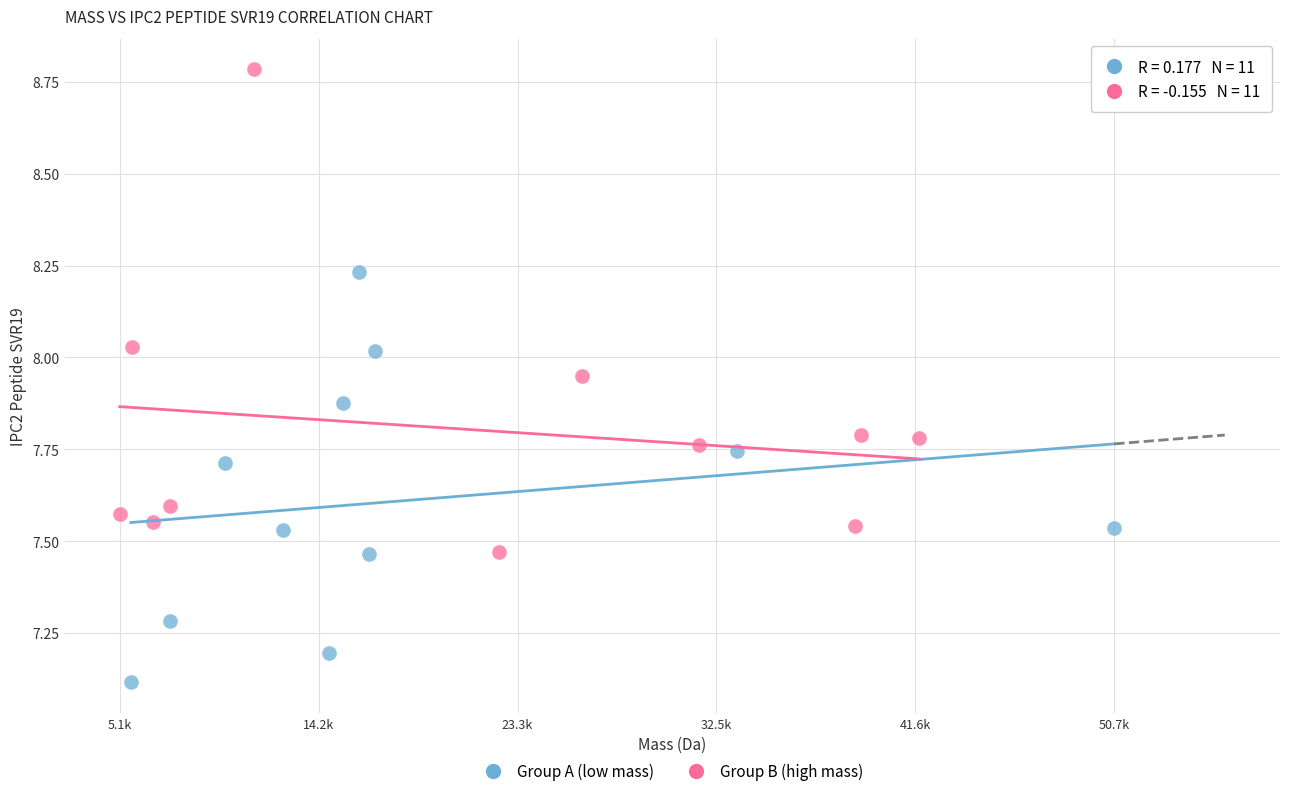

Which series has the widest spread of Y values?

Group B (high mass)